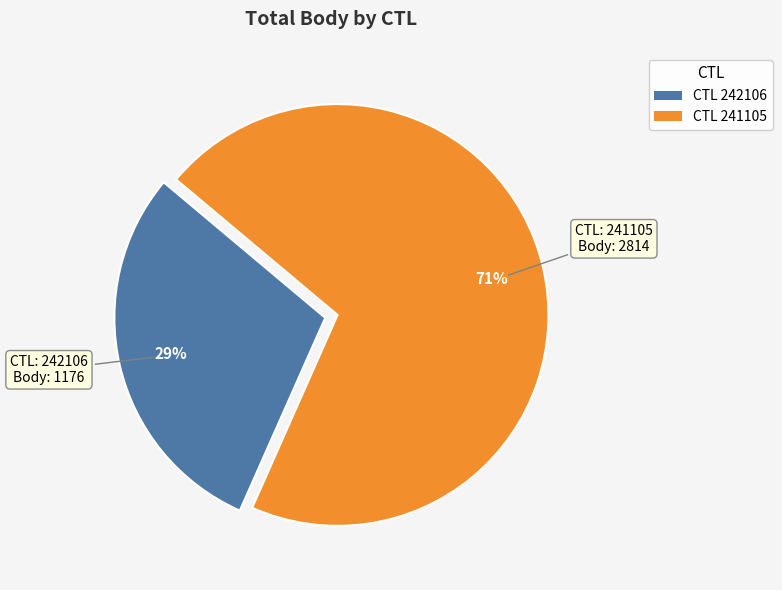

Approximately how many times larger is the value at CTL 242106 compared to CTL 241105?

0.4